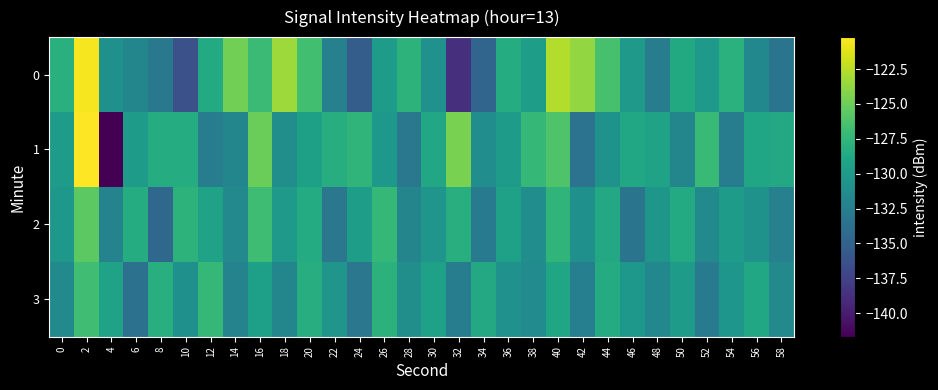

Which series has the largest range (max minus min)?

1